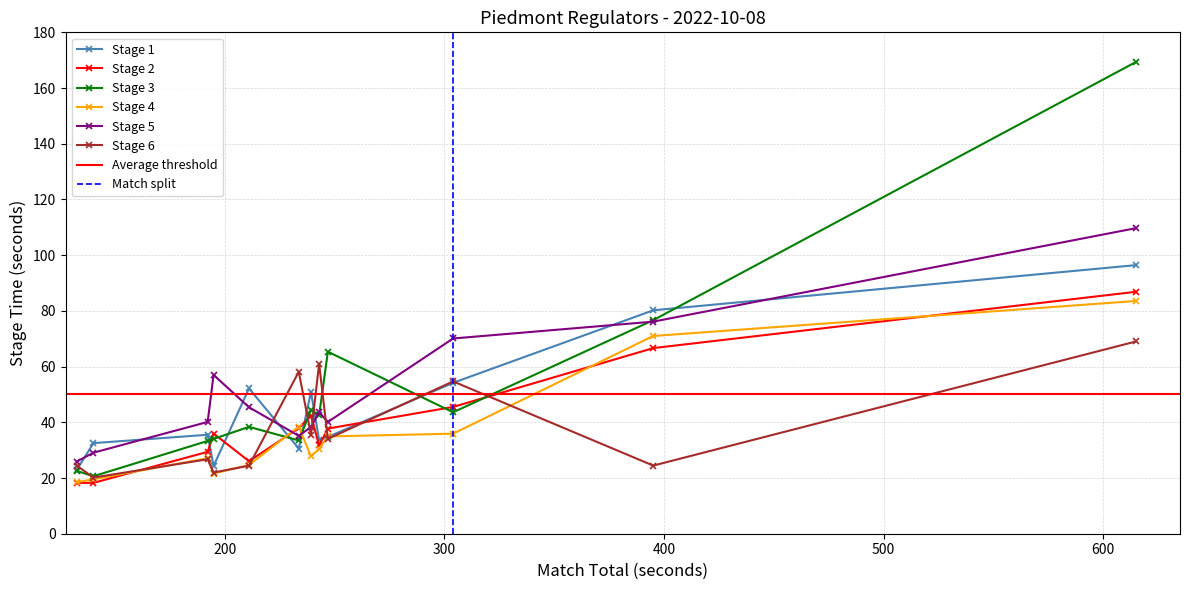

The Stage 4 series shows 117.6 at Amarillo Slim. True or false?

False